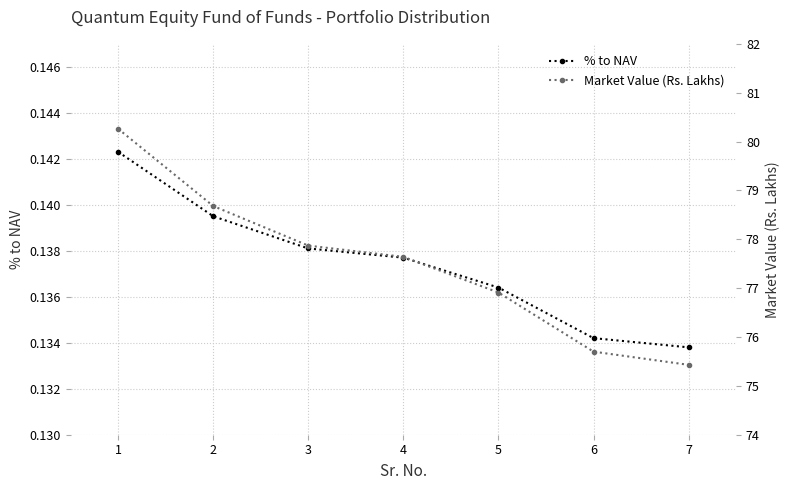

Rank the series by their maximum value, from lowest to highest.

% to NAV, Market Value (Rs. Lakhs)